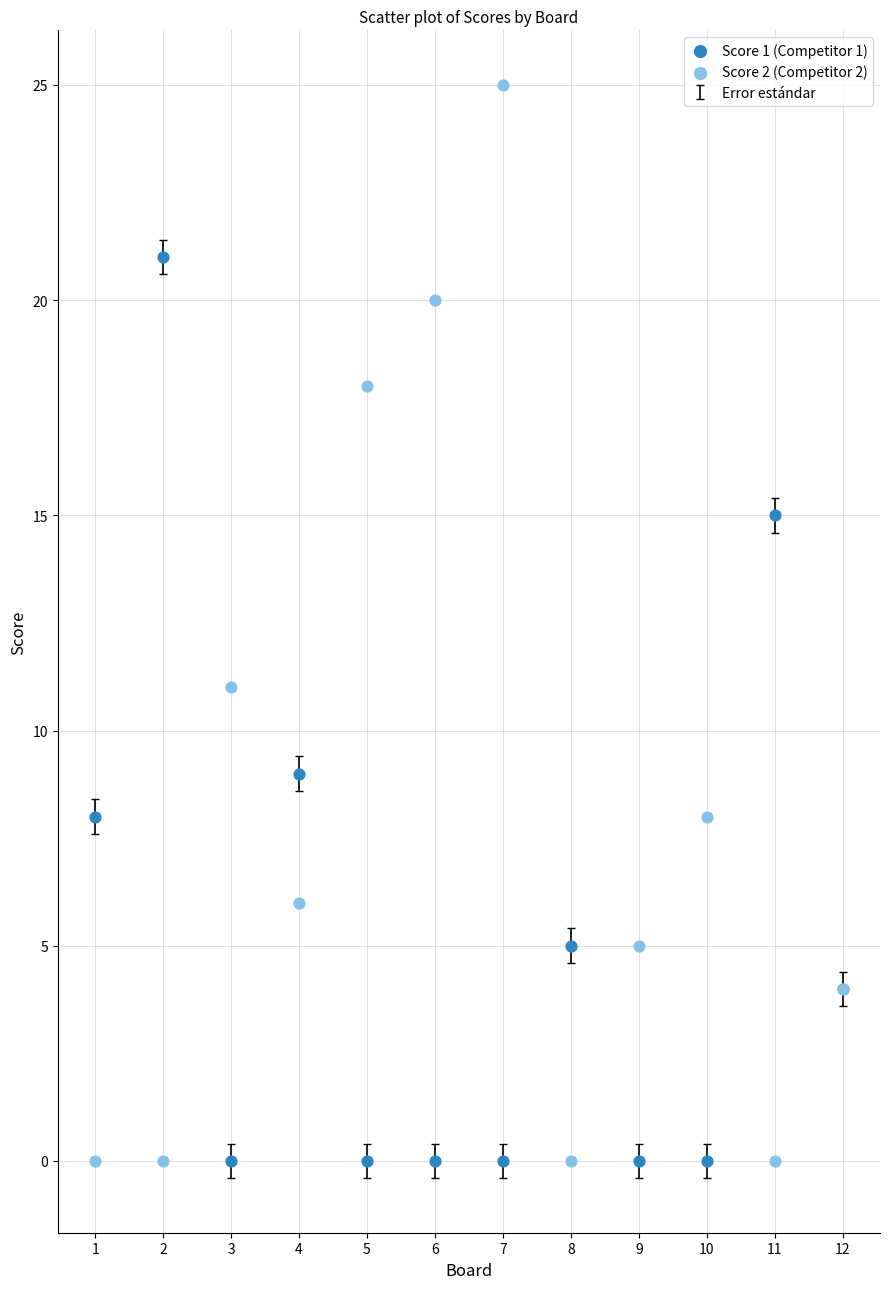

Across all series, what Y value is closest to 12?

11